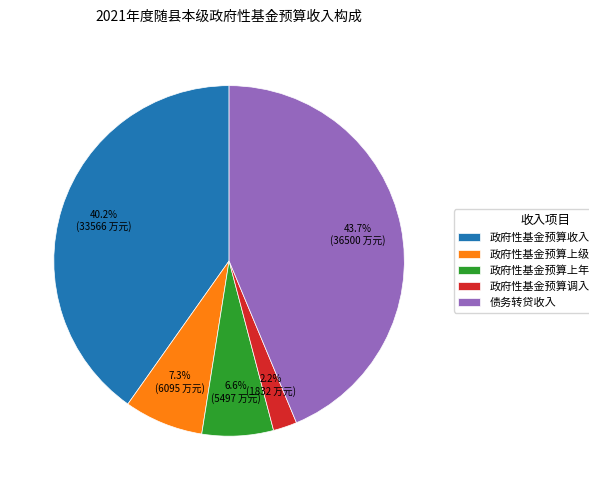

Rank the categories by value from lowest to highest.

政府性基金预算调入资金, 政府性基金预算上年结余, 政府性基金预算上级补助收入, 政府性基金预算收入, 债务转贷收入